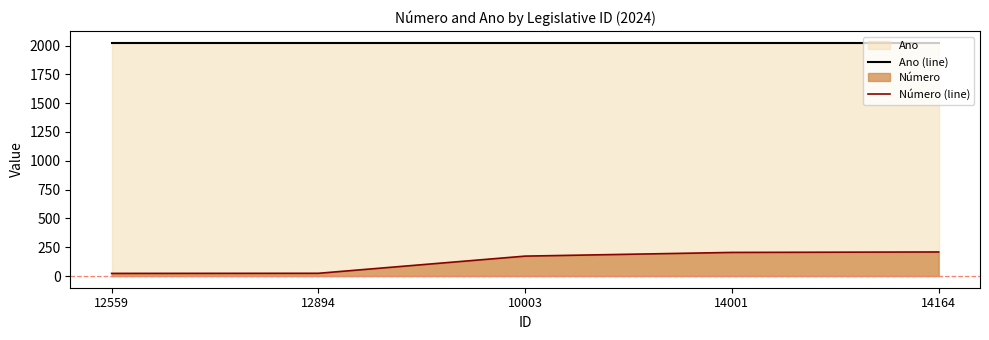

Which series has the largest total across all categories?

Ano (line)